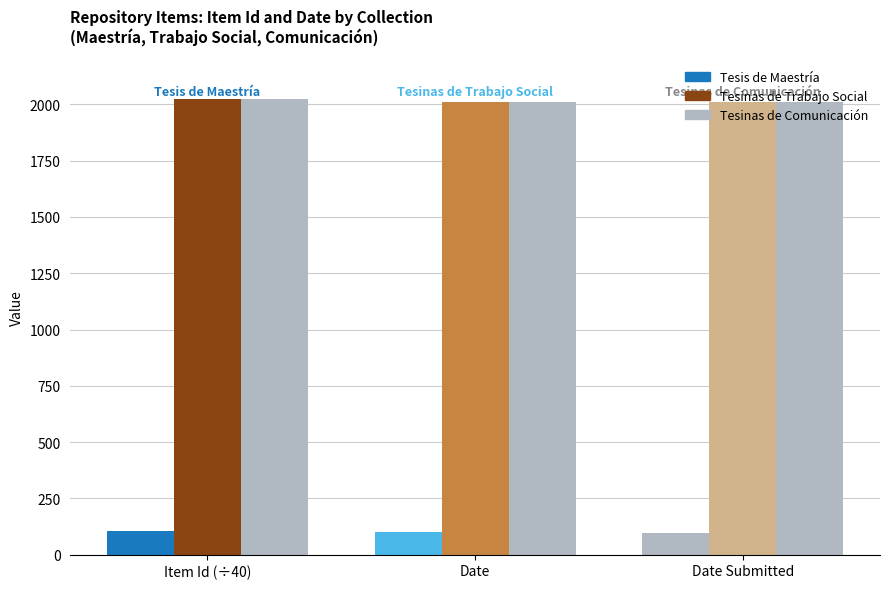

Does the chart contain stacked bars?

No